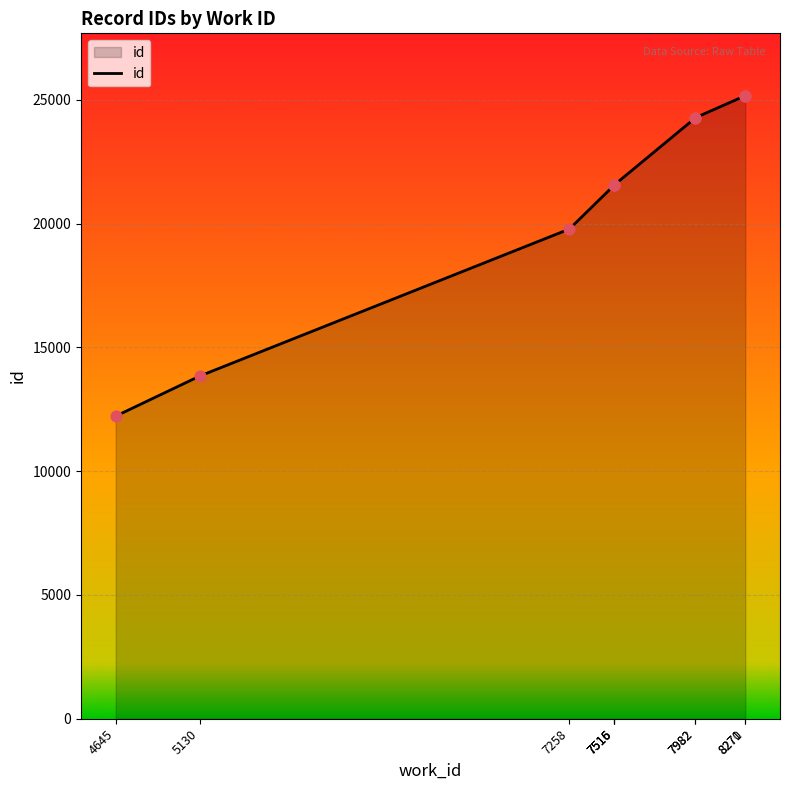

What is the change in value from 7516 to 7982?

+2713